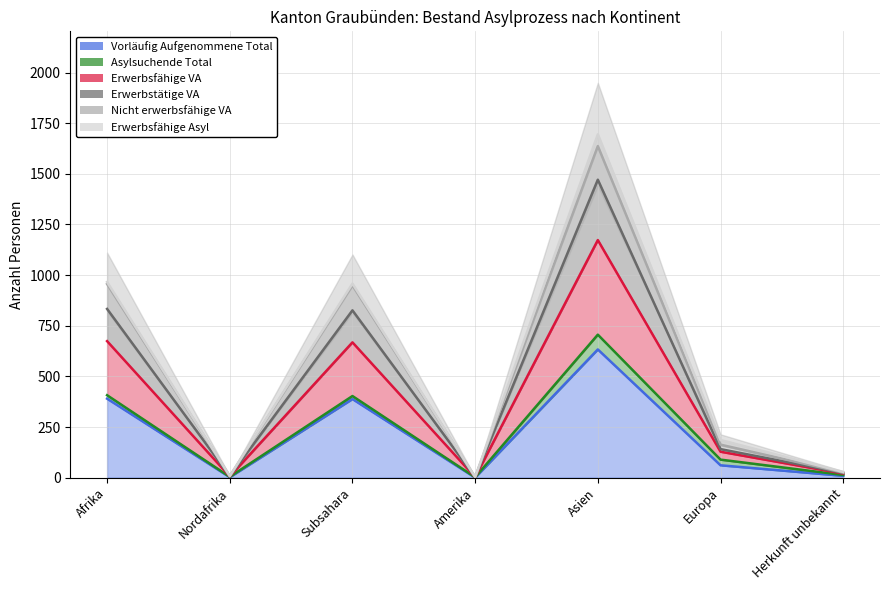

True or false: Vorläufig Aufgenommene Total has a value of 34 at Europa.

False